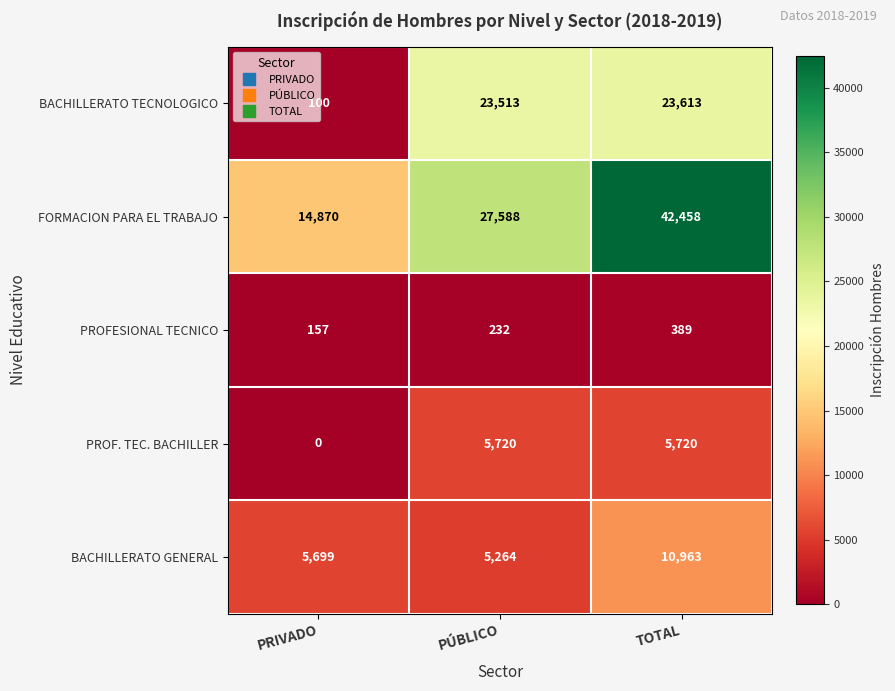

Which series changed the most between PRIVADO and TOTAL?

FORMACION PARA EL TRABAJO